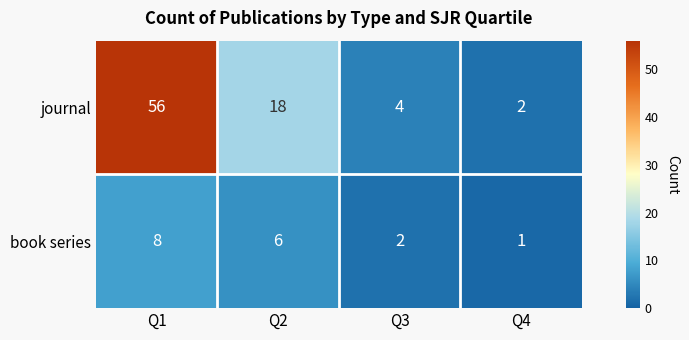

At Q4, list the series in order from largest to smallest.

journal, book series